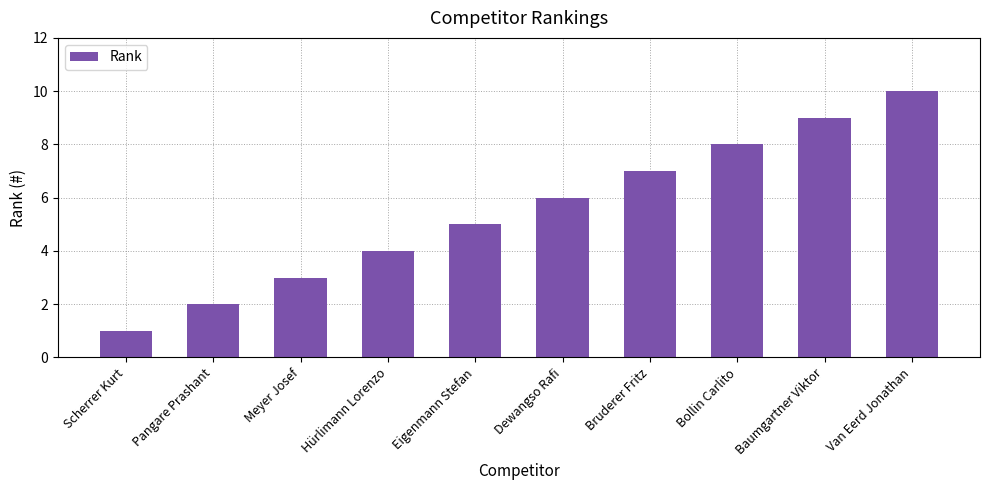

How many bars are there in total?

10